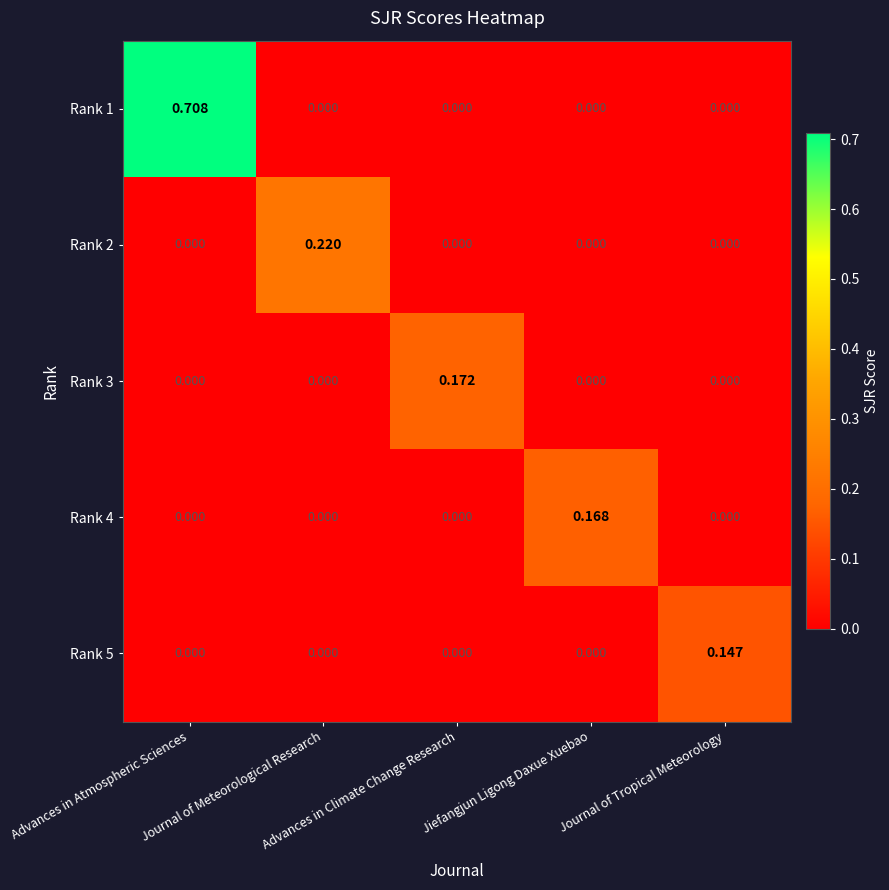

Reading left to right, list all the values displayed in this chart.

Rank 1: Advances in Atmospheric Sciences=0.7	Journal of Meteorological Research=0.0	Advances in Climate Change Research=0.0	Jiefangjun Ligong Daxue Xuebao=0.0	Journal of Tropical Meteorology=0.0
Rank 2: Advances in Atmospheric Sciences=0.0	Journal of Meteorological Research=0.2	Advances in Climate Change Research=0.0	Jiefangjun Ligong Daxue Xuebao=0.0	Journal of Tropical Meteorology=0.0
Rank 3: Advances in Atmospheric Sciences=0.0	Journal of Meteorological Research=0.0	Advances in Climate Change Research=0.2	Jiefangjun Ligong Daxue Xuebao=0.0	Journal of Tropical Meteorology=0.0
Rank 4: Advances in Atmospheric Sciences=0.0	Journal of Meteorological Research=0.0	Advances in Climate Change Research=0.0	Jiefangjun Ligong Daxue Xuebao=0.2	Journal of Tropical Meteorology=0.0
Rank 5: Advances in Atmospheric Sciences=0.0	Journal of Meteorological Research=0.0	Advances in Climate Change Research=0.0	Jiefangjun Ligong Daxue Xuebao=0.0	Journal of Tropical Meteorology=0.1